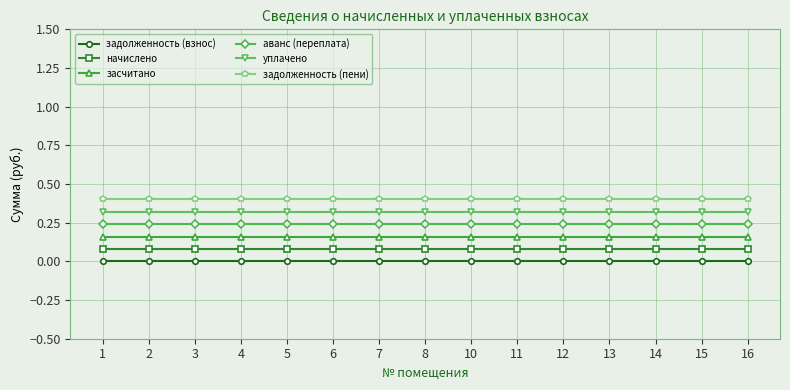

True or false: задолженность (взнос) and начислено cross at least once.

False